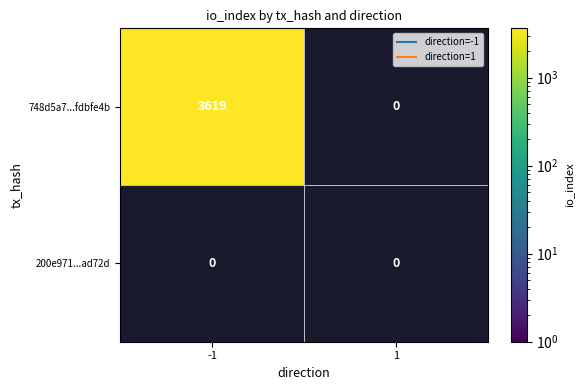

How many values in 748d5a7299d945c5f52963dfb77ec4e1fdbfe4b are above zero?

1